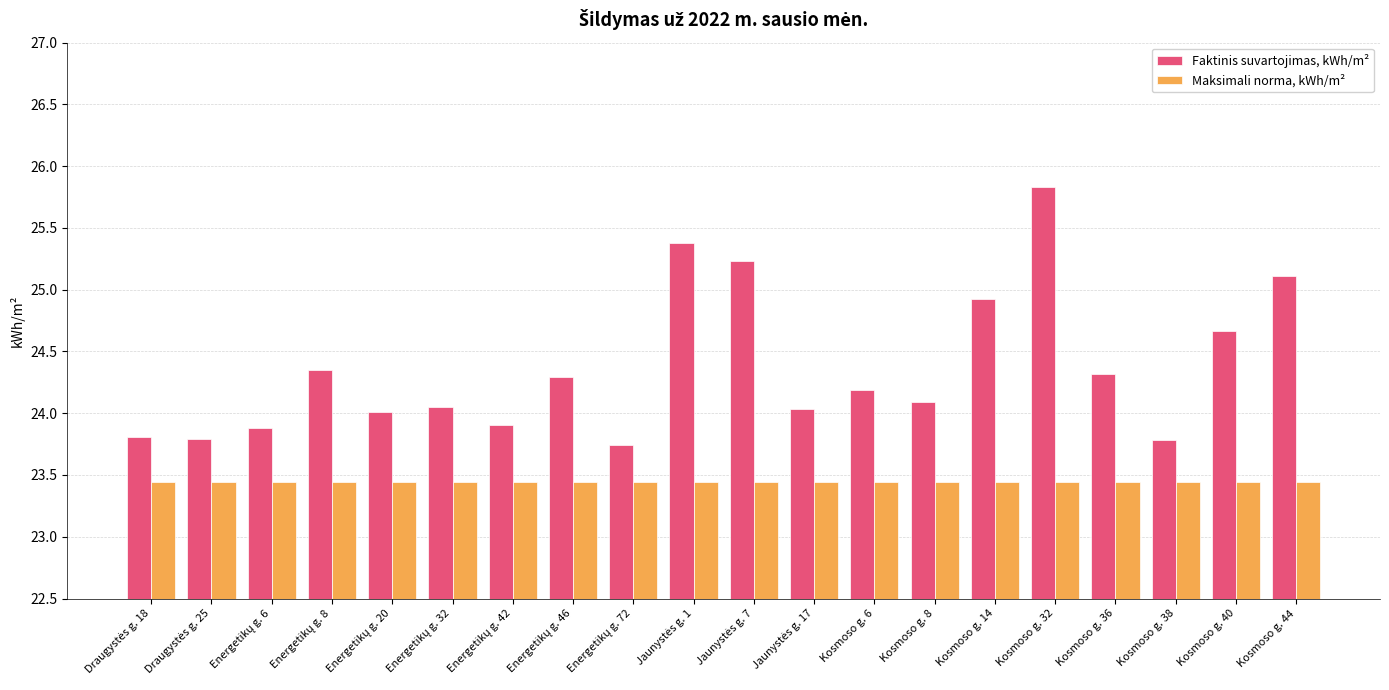

What is the lowest value of the Maksimali norma, kWh/m² series?

23.4